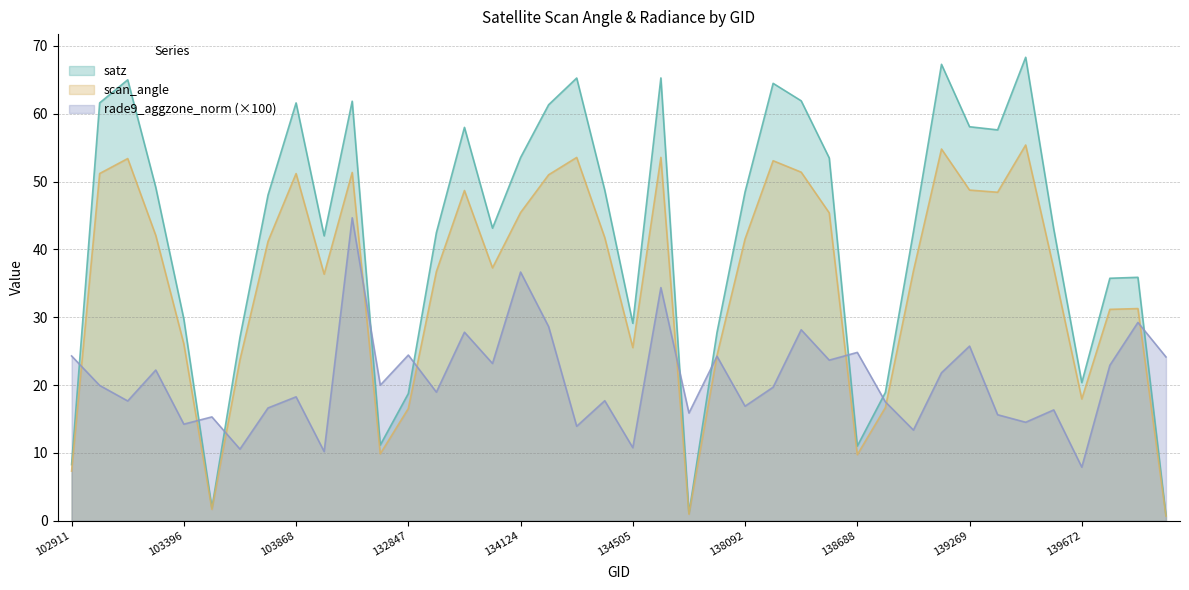

How many data points does each series have?

40